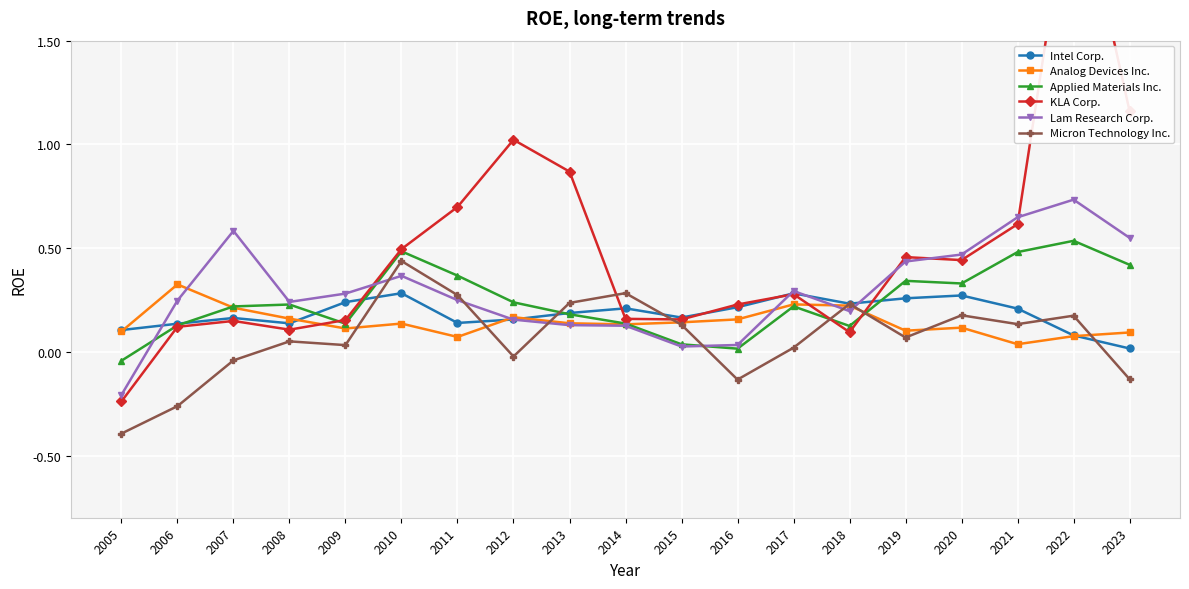

Count the number of data series in this chart.

6